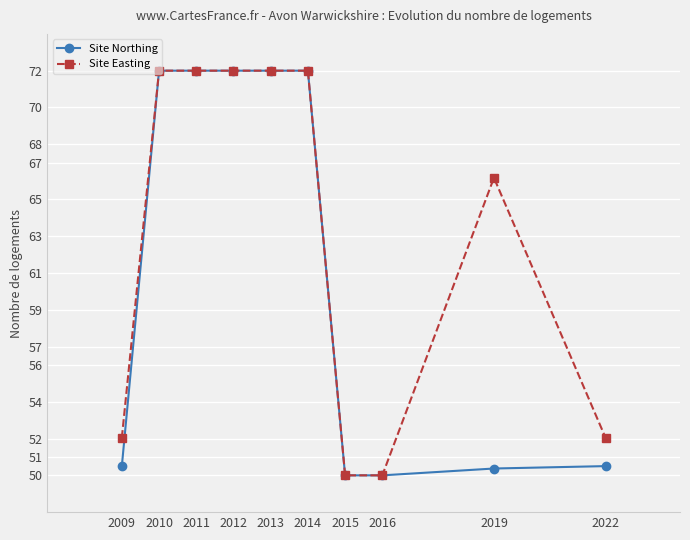

What is the average value of the Site Northing series?

61.1